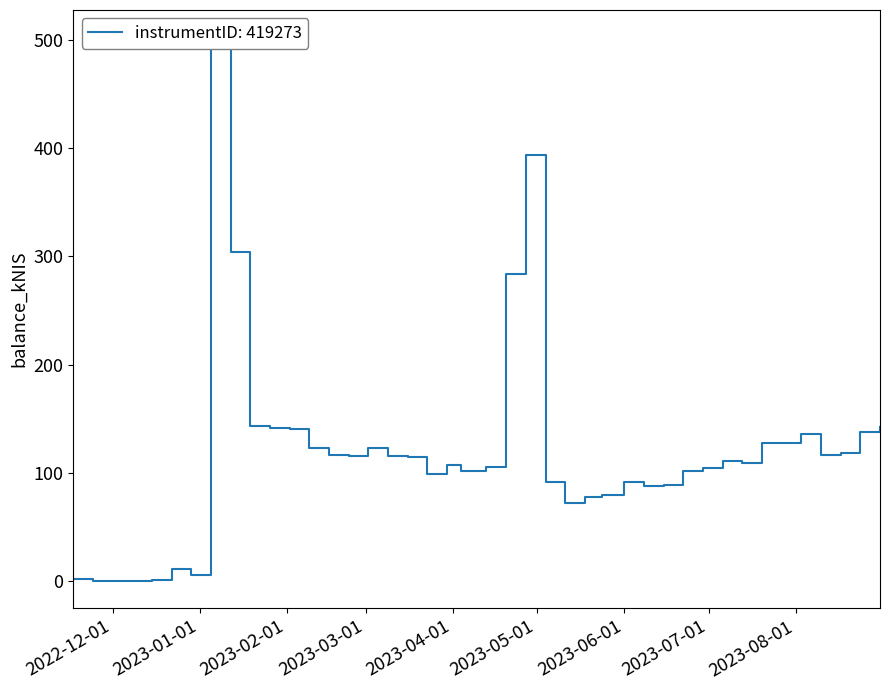

List the labels in order of value, smallest first.

2022-11-24, 2022-12-15, 2022-11-17, 2022-12-29, 2022-12-22, 2023-05-11, 2023-05-18, 2023-05-24, 2023-06-08, 2023-06-15, 2023-05-04, 2023-06-01, 2023-03-23, 2023-06-22, 2023-04-04, 2023-06-29, 2023-04-13, 2023-03-30, 2023-07-13, 2023-07-06, 2023-03-16, 2023-03-09, 2023-02-23, 2023-08-10, 2023-02-16, 2023-08-17, 2023-03-02, 2023-02-09, 2023-07-26, 2023-07-20, 2023-08-03, 2023-08-24, 2023-02-02, 2023-01-26, 2023-08-31, 2023-01-19, 2023-04-20, 2023-01-12, 2023-04-27, 2023-01-05